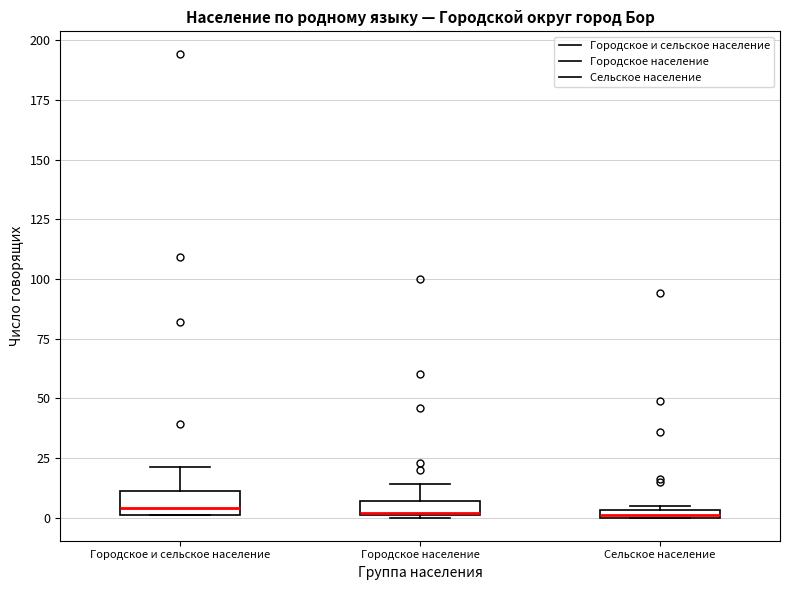

Where does the median line of the box for Городское и сельское население sit on the y-axis? The values are not printed on the chart, so give them approximately, as read against the axis.

5